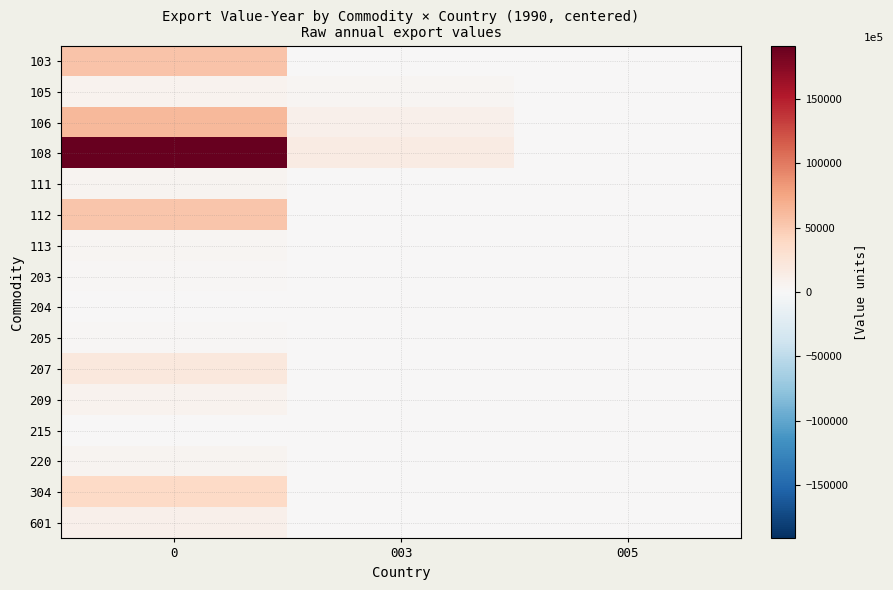

Reading left to right, extract all data points from this chart.

103: 0=54958	003=0	005=0
105: 0=6924	003=3247	005=0
106: 0=62352	003=10450	005=0
108: 0=191646	003=16037	005=0
111: 0=4957	003=0	005=0
112: 0=52988	003=653	005=0
113: 0=3194	003=0	005=0
203: 0=2170	003=861	005=0
204: 0=207	003=0	005=0
205: 0=2779	003=0	005=0
207: 0=20161	003=0	005=0
209: 0=7050	003=0	005=0
215: 0=1314	003=652	005=0
220: 0=5833	003=0	005=0
304: 0=37717	003=0	005=0
601: 0=9968	003=0	005=0